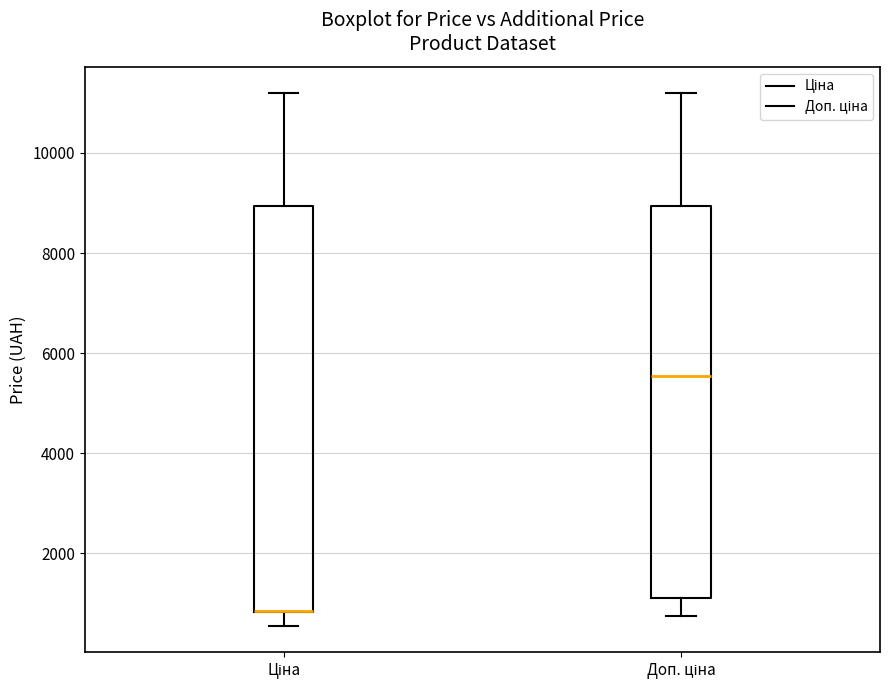

Reading left to right, read every box against the y-axis: the position of its median line, the range the box covers, and the ends of its whiskers. The values are not printed on the chart, so give them approximately, as read against the axis.

Ціна: median 800 (drawn on the box's lower edge), box 800 to 9000, whiskers 600 to 11200
Доп. ціна: median 5600, box 1200 to 9000, whiskers 800 to 11200